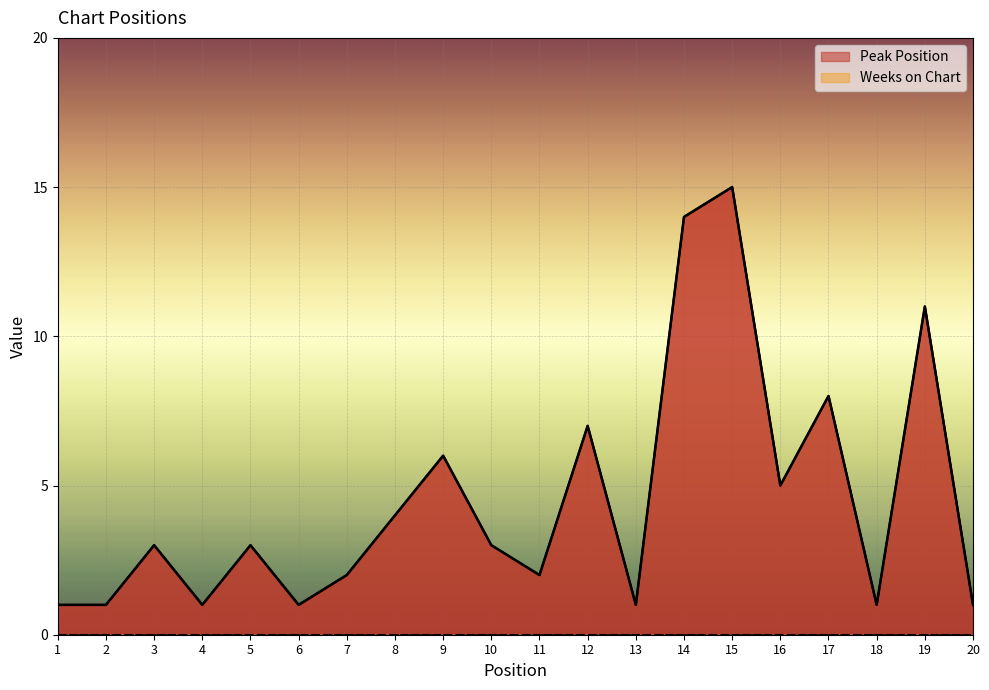

Reading left to right, extract all data points from this chart.

1=1	2=1	3=3	4=1	5=3	6=1	7=2	8=4	9=6	10=3	11=2	12=7	13=1	14=14	15=15	16=5	17=8	18=1	19=11	20=1